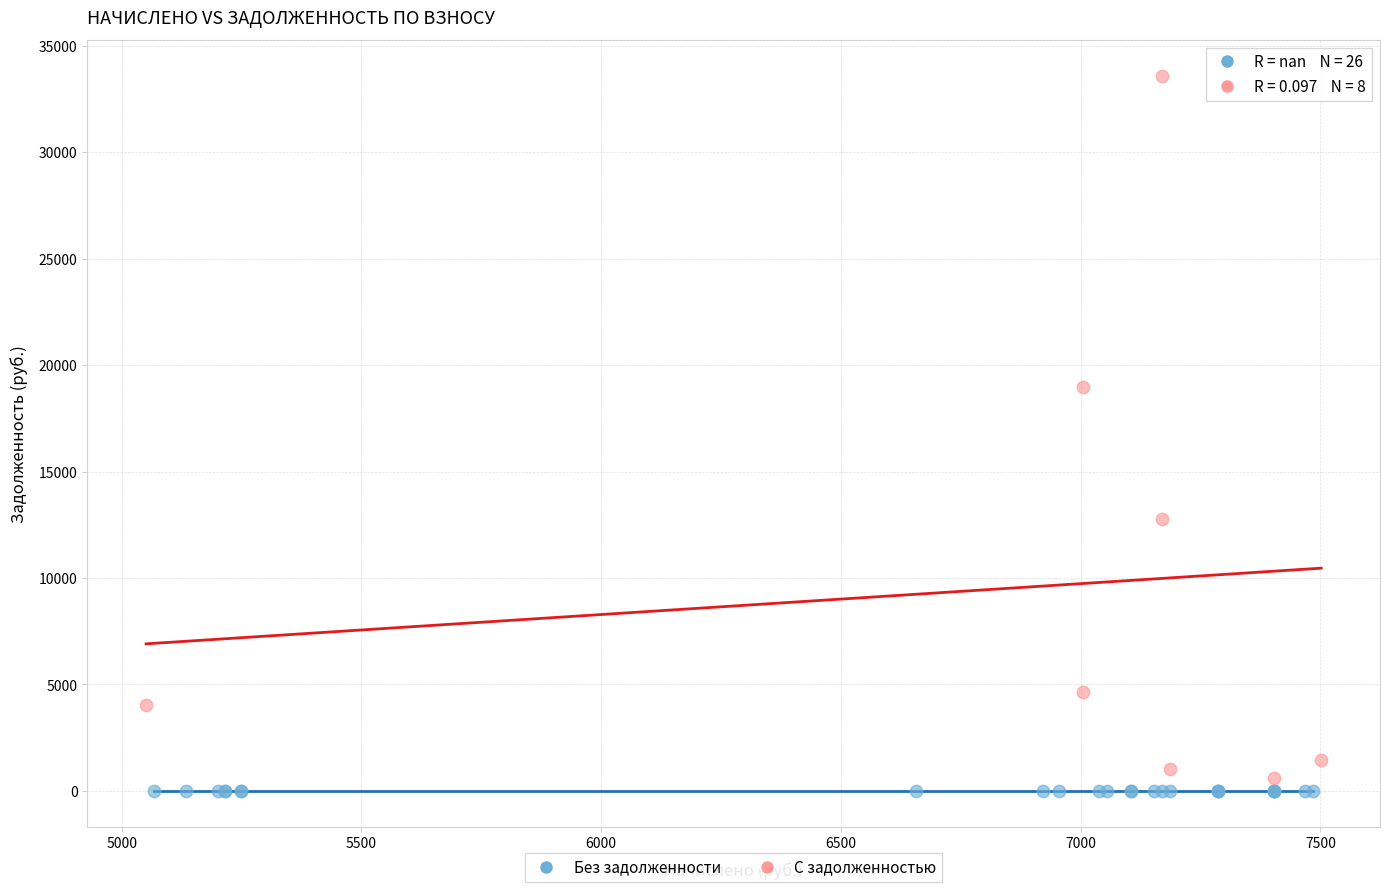

Which series contains the lowest Y value?

Без задолженности